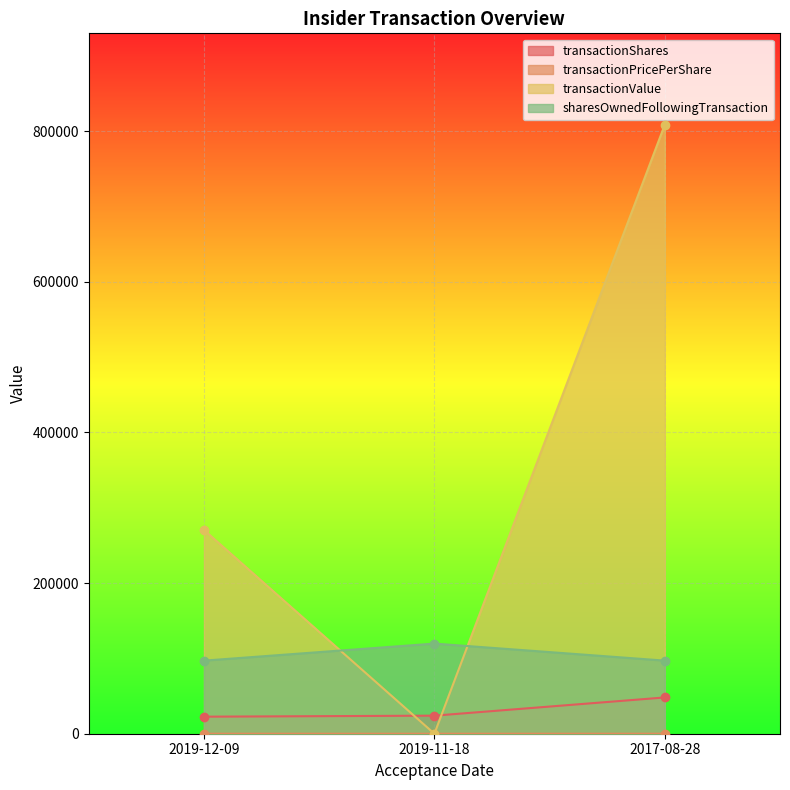

Is the value of transactionPricePerShare at 2019-12-09 greater than the value of transactionValue at 2017-08-28?

No